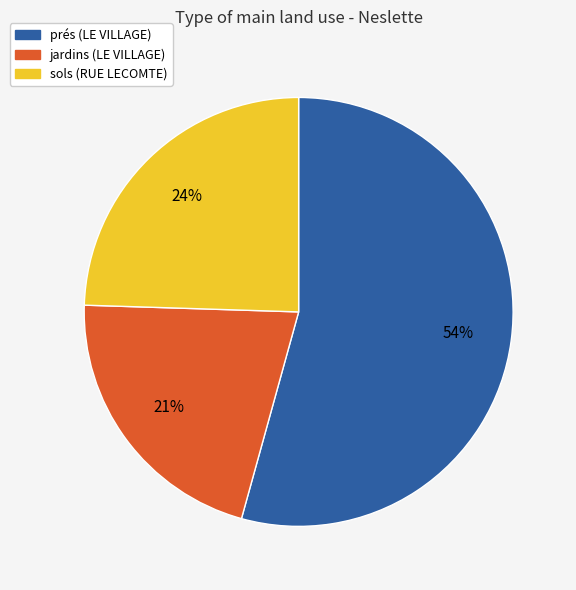

Rank the categories by value from lowest to highest.

jardins (LE VILLAGE), sols (RUE LECOMTE), prés (LE VILLAGE)